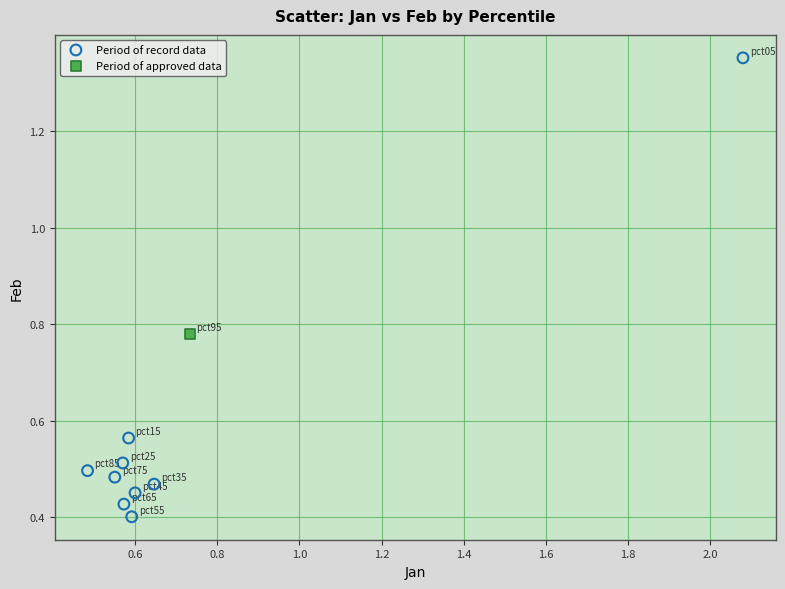

What are all the series names shown in the legend?

Period of record data, Period of approved data